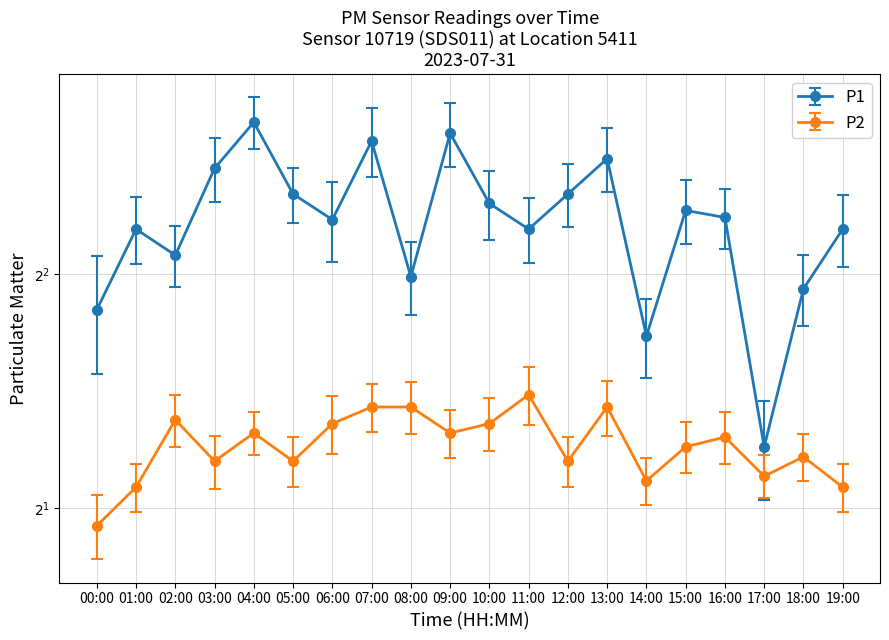

True or false: P2 has a value of 1.2 at 16:00.

False